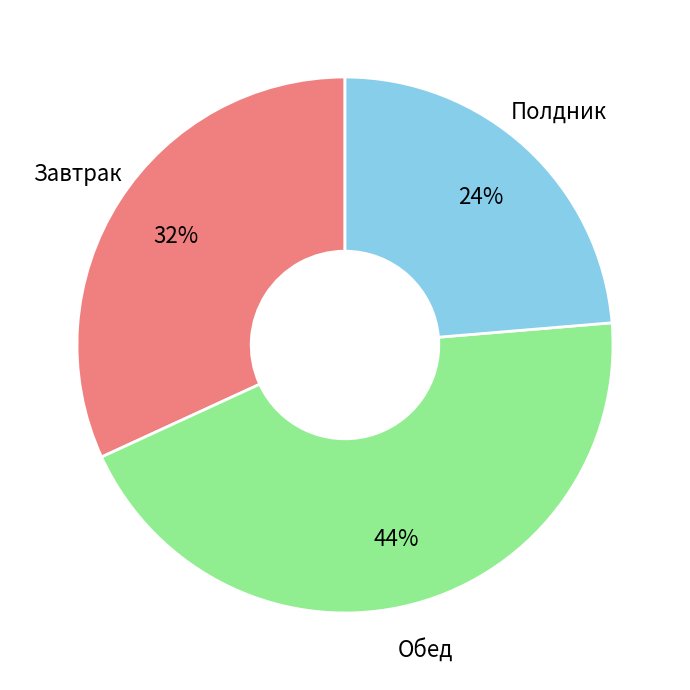

How many segments does this pie chart have?

3